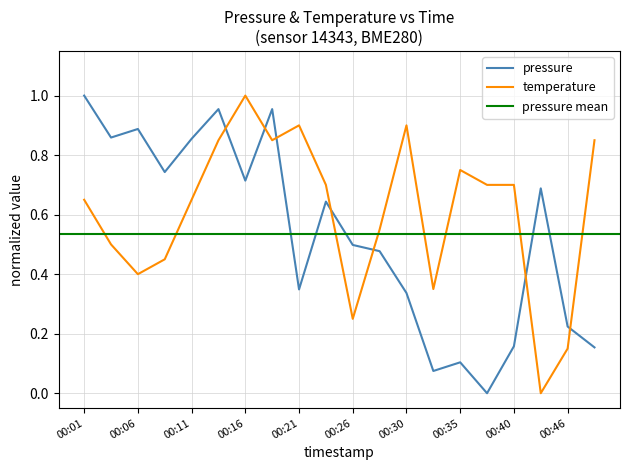

True or false: temperature has more than 1 points higher than both neighbors.

True